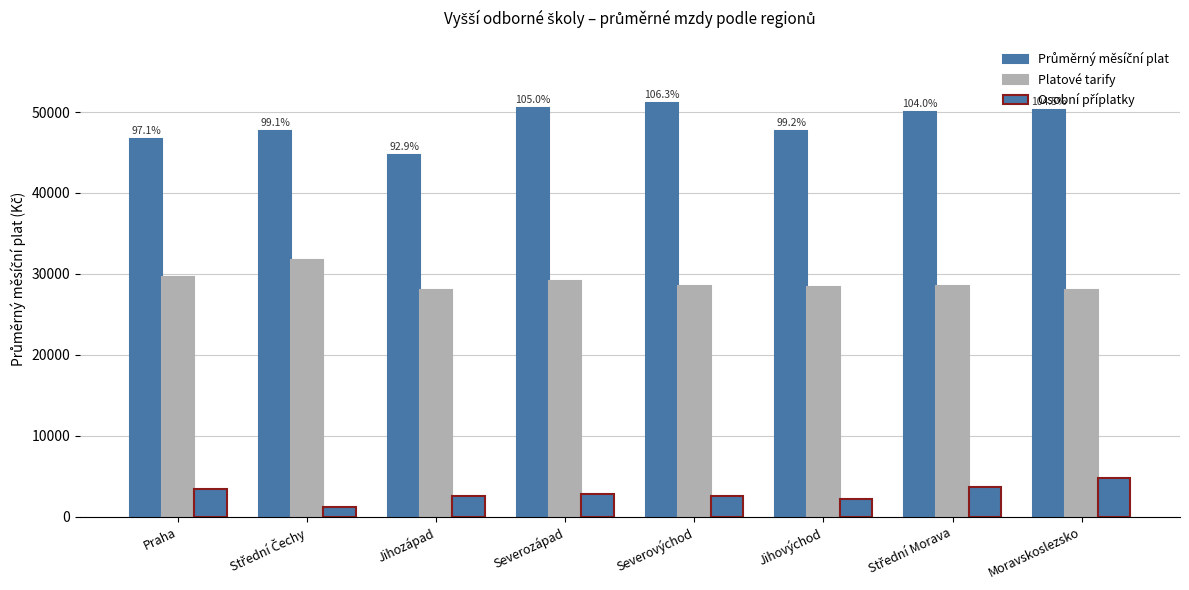

How many bars are there in each group?

3